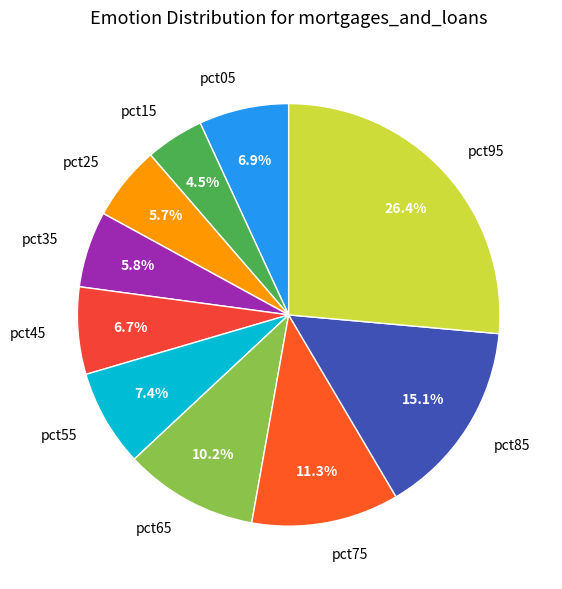

Which category has the smallest portion of the pie?

pct15